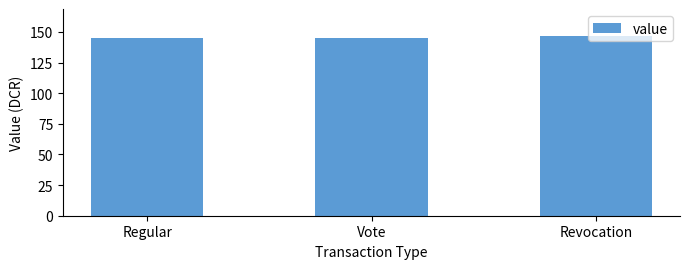

What is the sum of the values at Revocation and Vote?

291.8